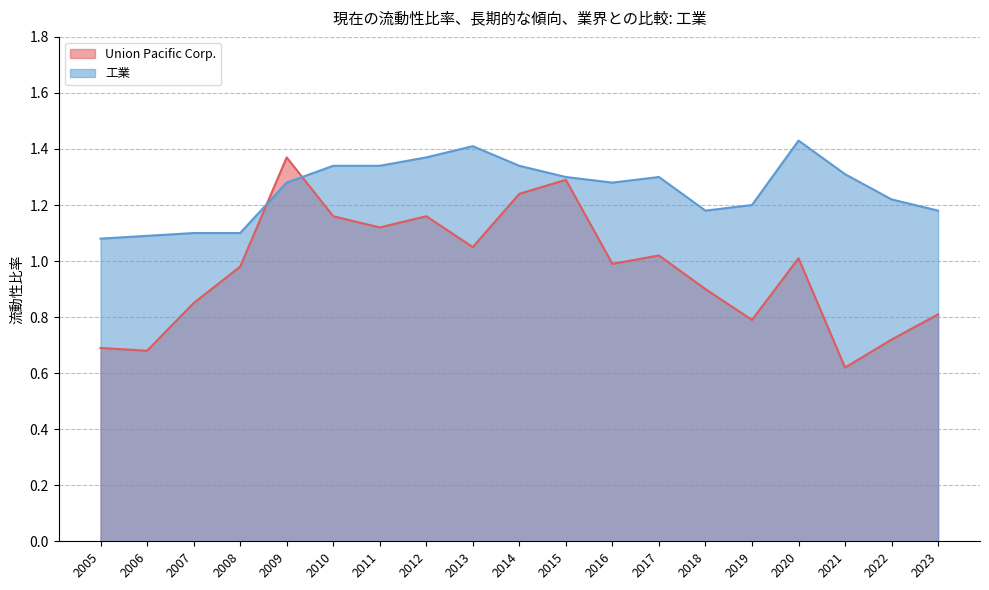

Count the 工業 values in the range 1 to 2.

19